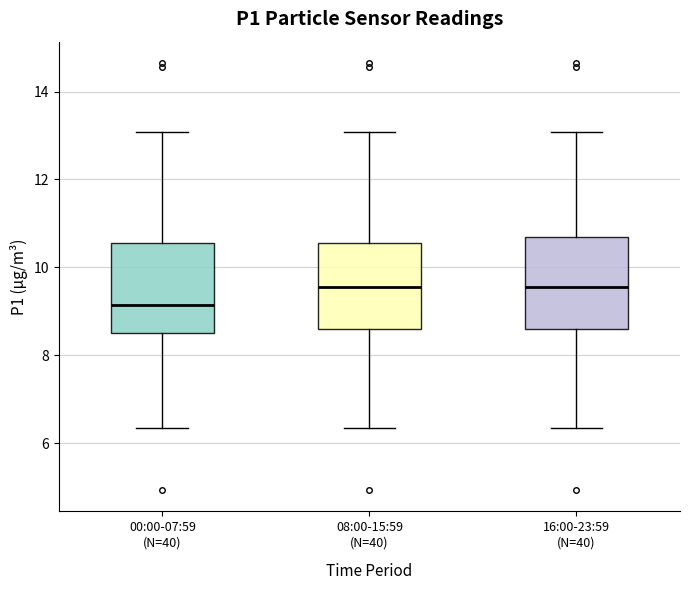

Reading left to right, transcribe this box plot: for each box, give where its median line is, the range the box spans, and where its two whiskers end, as read against the y-axis. The values are not printed on the chart, so give them approximately, as read against the axis.

00:00-07:59 (N=40): median 9.2, box 8.6 to 10.6, whiskers 6.4 to 13.0
08:00-15:59 (N=40): median 9.6, box 8.6 to 10.6, whiskers 6.4 to 13.0
16:00-23:59 (N=40): median 9.6, box 8.6 to 10.6, whiskers 6.4 to 13.0